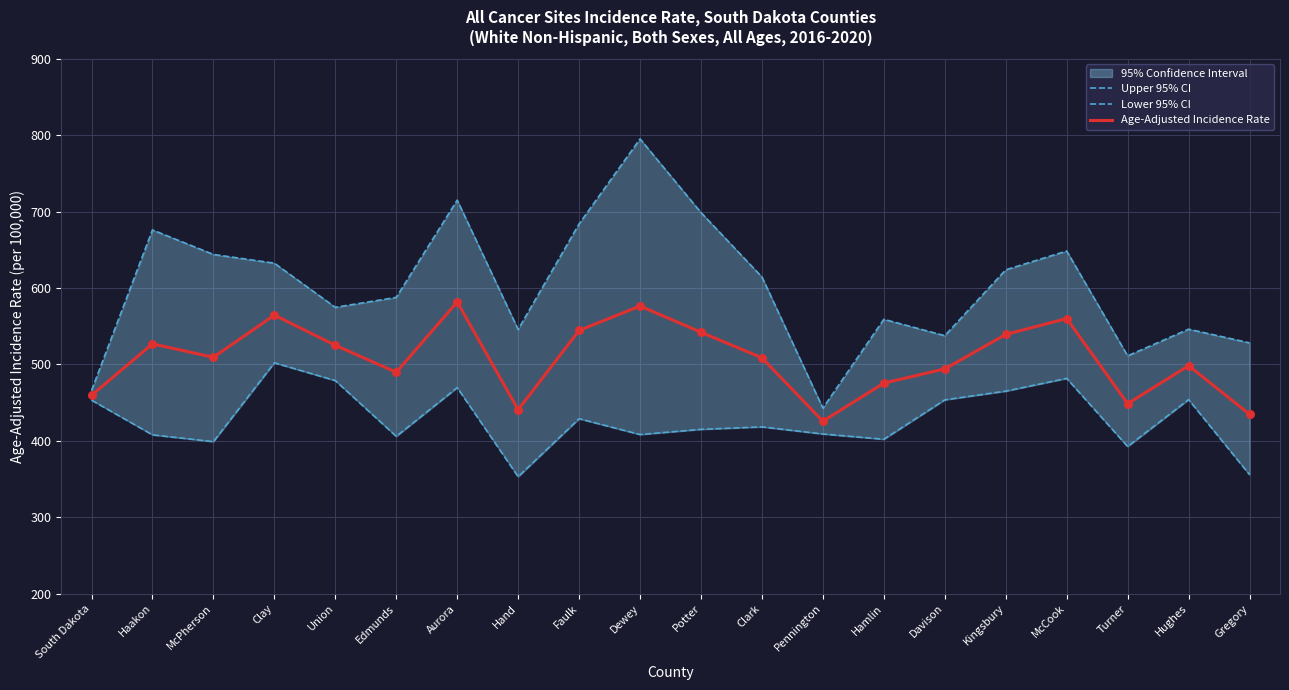

Which series has the largest total across all categories?

Upper 95% CI